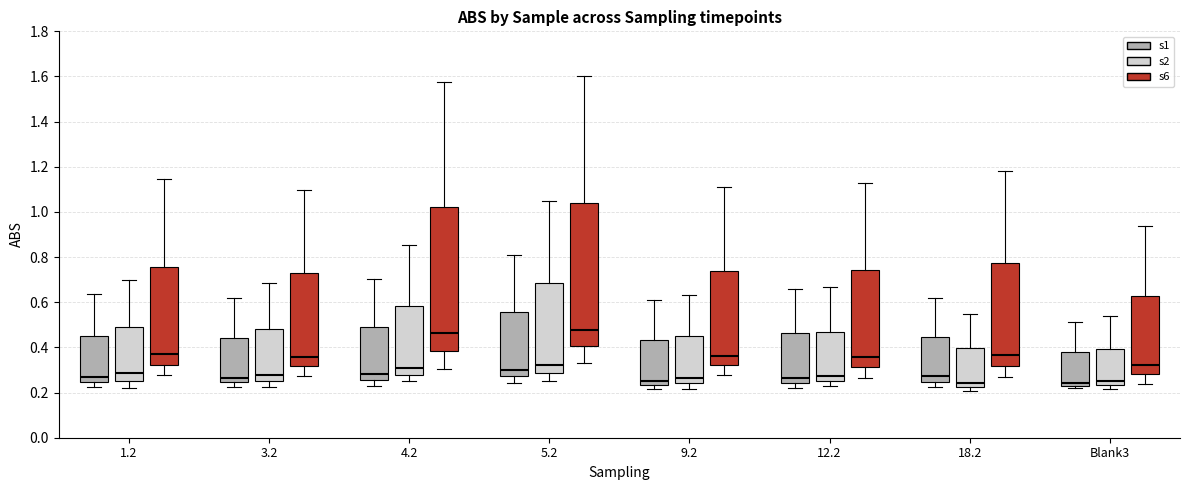

Reading left to right, read every box against the y-axis: the position of its median line, the range the box covers, and the ends of its whiskers. The values are not printed on the chart, so give them approximately, as read against the axis.

1.2 (s1): median 0.26, box 0.24 to 0.46, whiskers 0.22 to 0.64
1.2 (s2): median 0.28, box 0.26 to 0.50, whiskers 0.22 to 0.70
1.2 (s6): median 0.38, box 0.32 to 0.76, whiskers 0.28 to 1.14
3.2 (s1): median 0.26, box 0.24 to 0.44, whiskers 0.22 to 0.62
3.2 (s2): median 0.28, box 0.26 to 0.48, whiskers 0.22 to 0.68
3.2 (s6): median 0.36, box 0.32 to 0.72, whiskers 0.28 to 1.10
4.2 (s1): median 0.28, box 0.26 to 0.50, whiskers 0.22 to 0.70
4.2 (s2): median 0.30, box 0.28 to 0.58, whiskers 0.26 to 0.86
4.2 (s6): median 0.46, box 0.38 to 1.02, whiskers 0.30 to 1.58
5.2 (s1): median 0.30, box 0.28 to 0.56, whiskers 0.24 to 0.80
5.2 (s2): median 0.32, box 0.28 to 0.68, whiskers 0.24 to 1.06
5.2 (s6): median 0.48, box 0.40 to 1.04, whiskers 0.34 to 1.60
9.2 (s1): median 0.26, box 0.24 to 0.44, whiskers 0.22 to 0.62
9.2 (s2): median 0.26, box 0.24 to 0.44, whiskers 0.22 to 0.64
9.2 (s6): median 0.36, box 0.32 to 0.74, whiskers 0.28 to 1.12
12.2 (s1): median 0.26, box 0.24 to 0.46, whiskers 0.22 to 0.66
12.2 (s2): median 0.28, box 0.24 to 0.46, whiskers 0.22 to 0.66
12.2 (s6): median 0.36, box 0.32 to 0.74, whiskers 0.26 to 1.12
18.2 (s1): median 0.28, box 0.24 to 0.44, whiskers 0.22 to 0.62
18.2 (s2): median 0.24, box 0.22 to 0.40, whiskers 0.20 to 0.54
18.2 (s6): median 0.36, box 0.32 to 0.78, whiskers 0.28 to 1.18
Blank3 (s1): median 0.24 (just above the box's lower edge), box 0.24 to 0.38, whiskers 0.22 to 0.52
Blank3 (s2): median 0.24 (just above the box's lower edge), box 0.24 to 0.40, whiskers 0.22 to 0.54
Blank3 (s6): median 0.32, box 0.28 to 0.62, whiskers 0.24 to 0.94